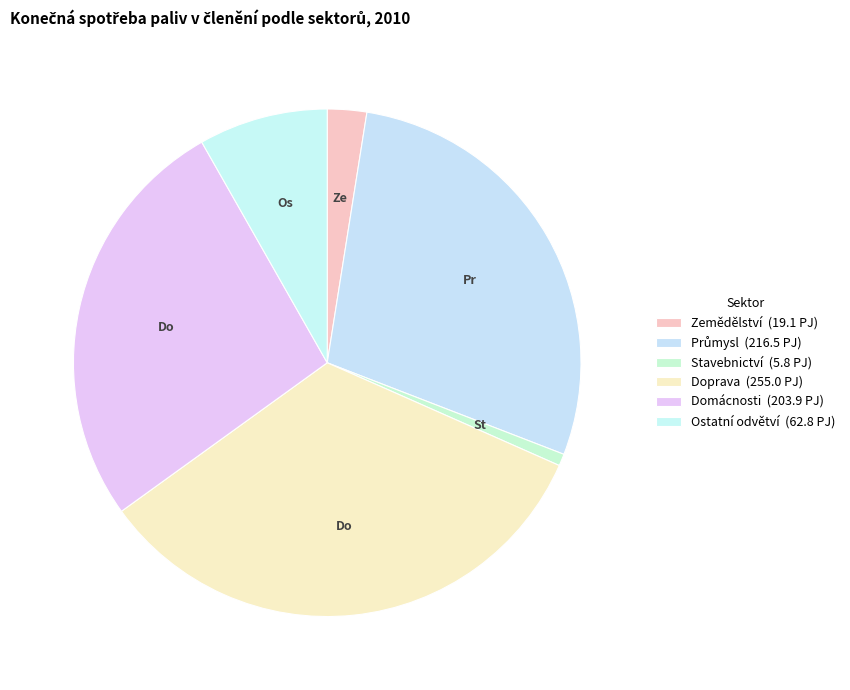

Is it true that Stavebnictví is 1% of the pie?

True